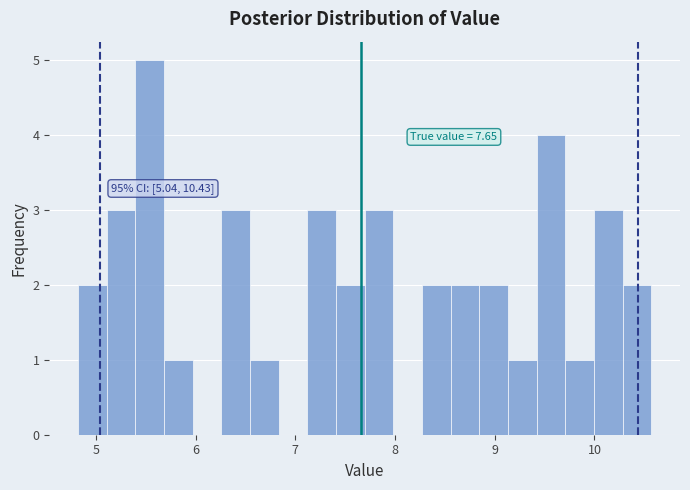

Read against the x-axis, roughly where is the centre of the tallest bar?

5.5